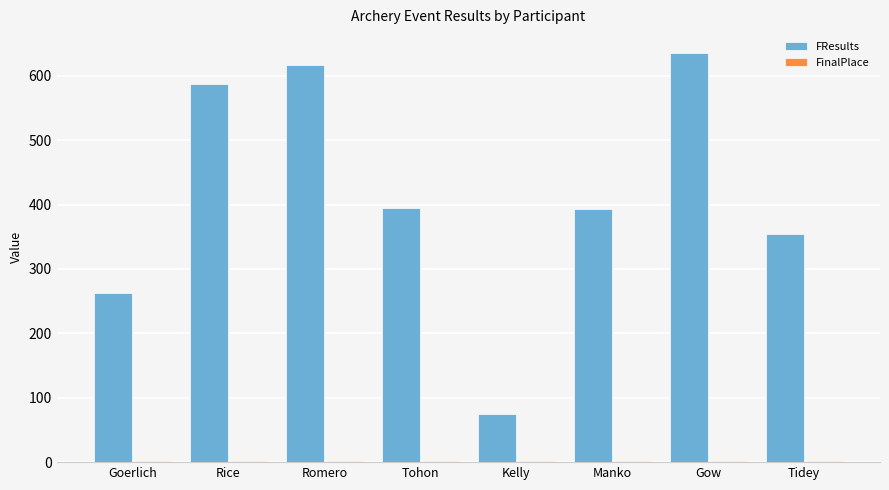

What is the sum of all FResults values?

3319